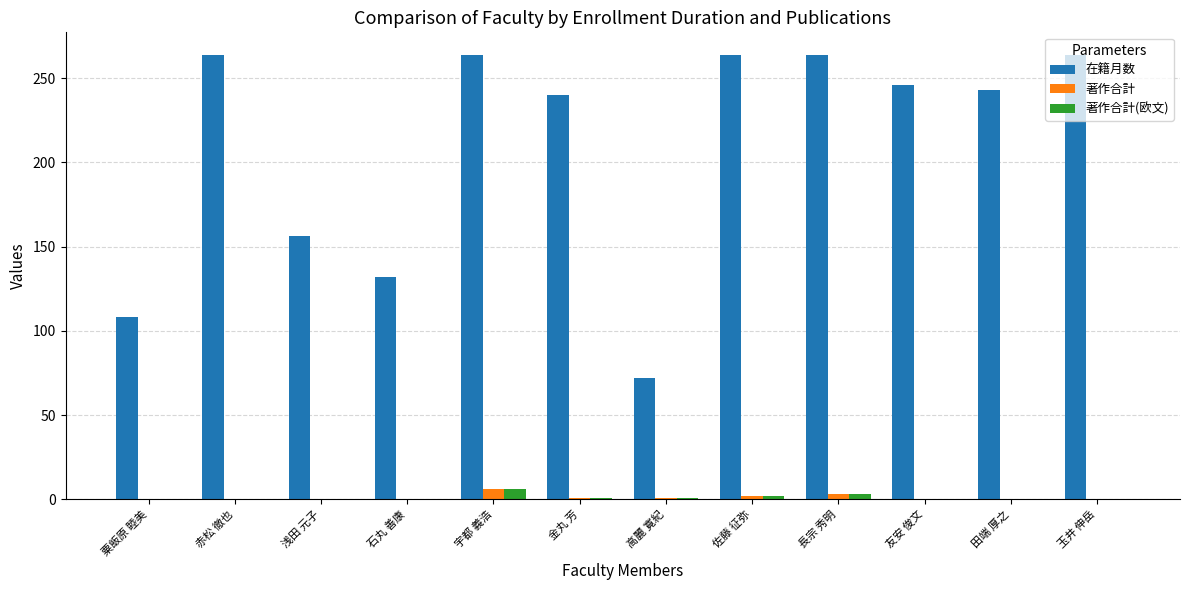

What is the total value across all series at 粟飯原 睦美?

108